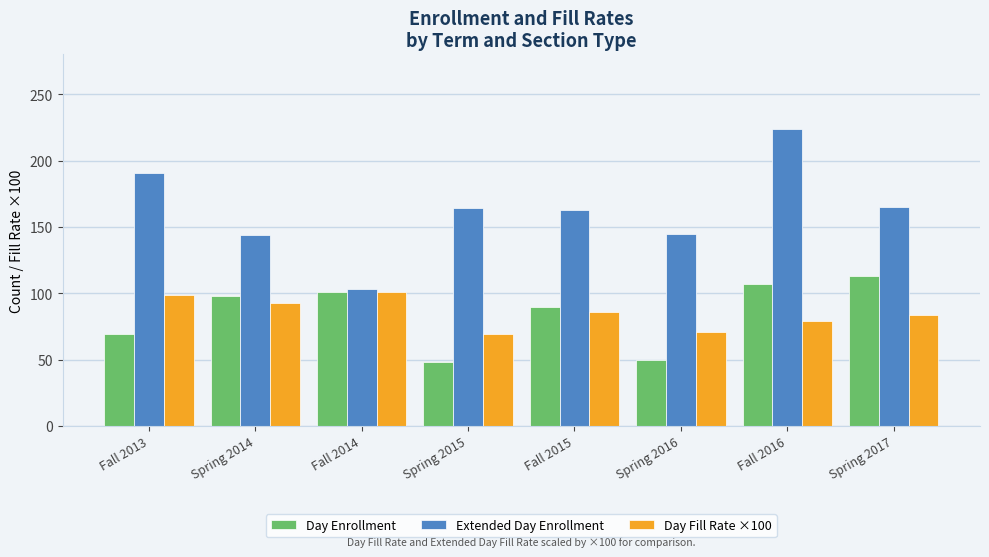

How many groups of bars are there?

8